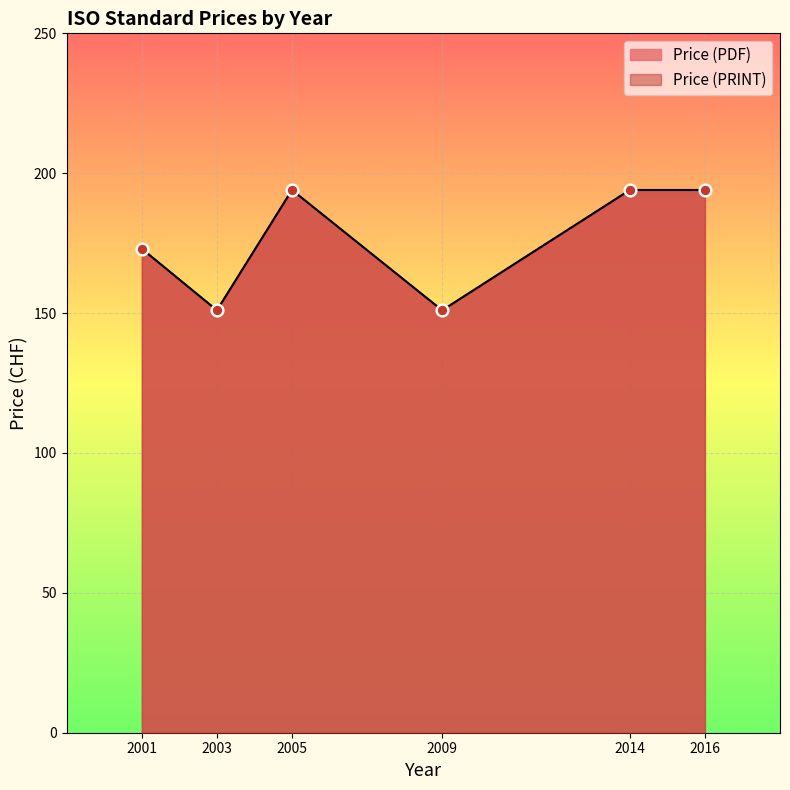

At how many categories does at least one series exceed 169?

4